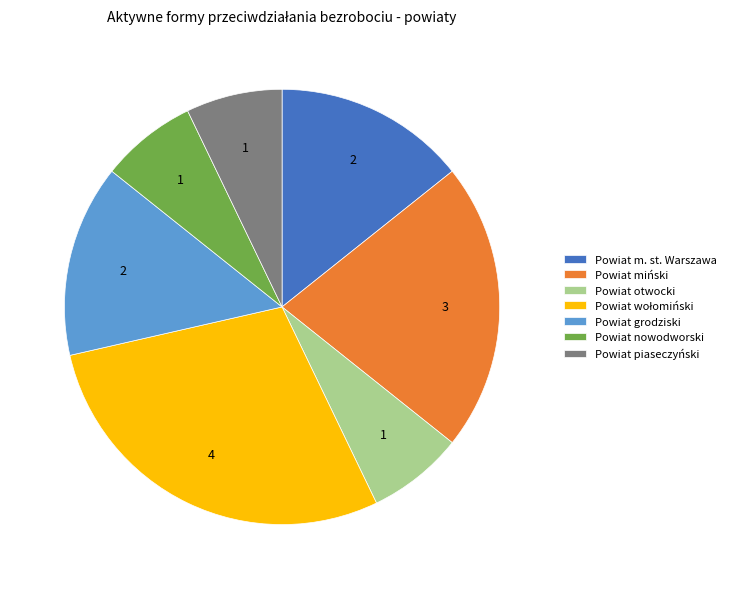

How many slices are in this pie chart?

7